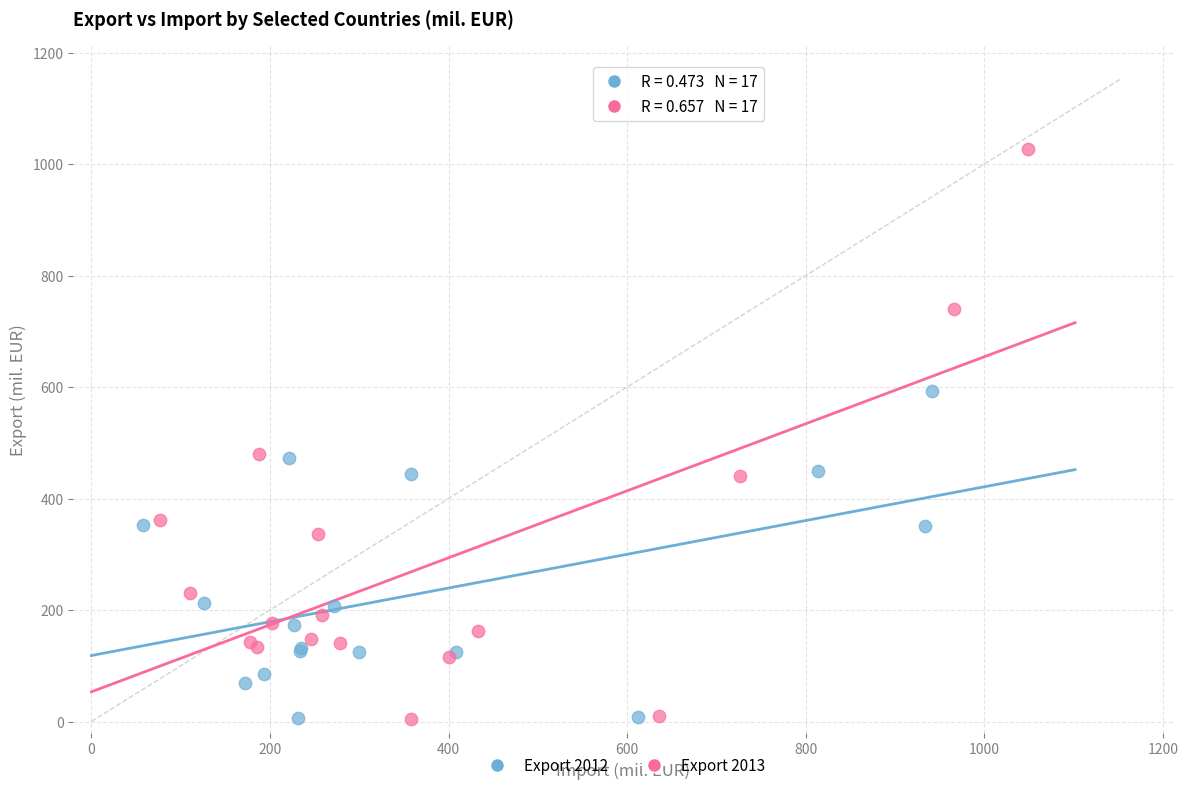

Which series has the widest spread of Y values?

Export 2013